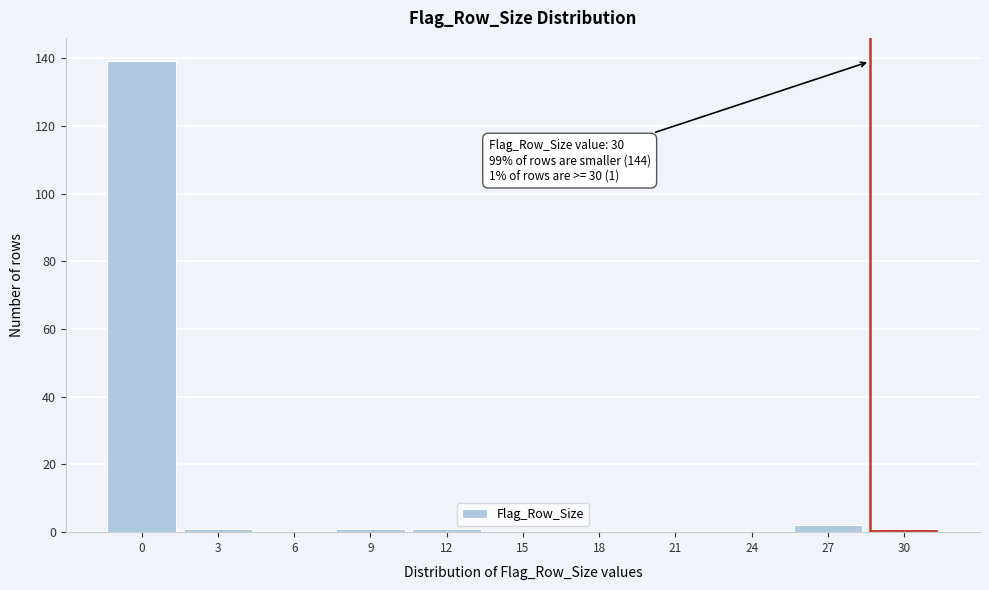

Reading left to right, extract all data points from this chart.

0=139	3=1	6=0	9=1	12=1	15=0	18=0	21=0	24=0	27=2	30=1